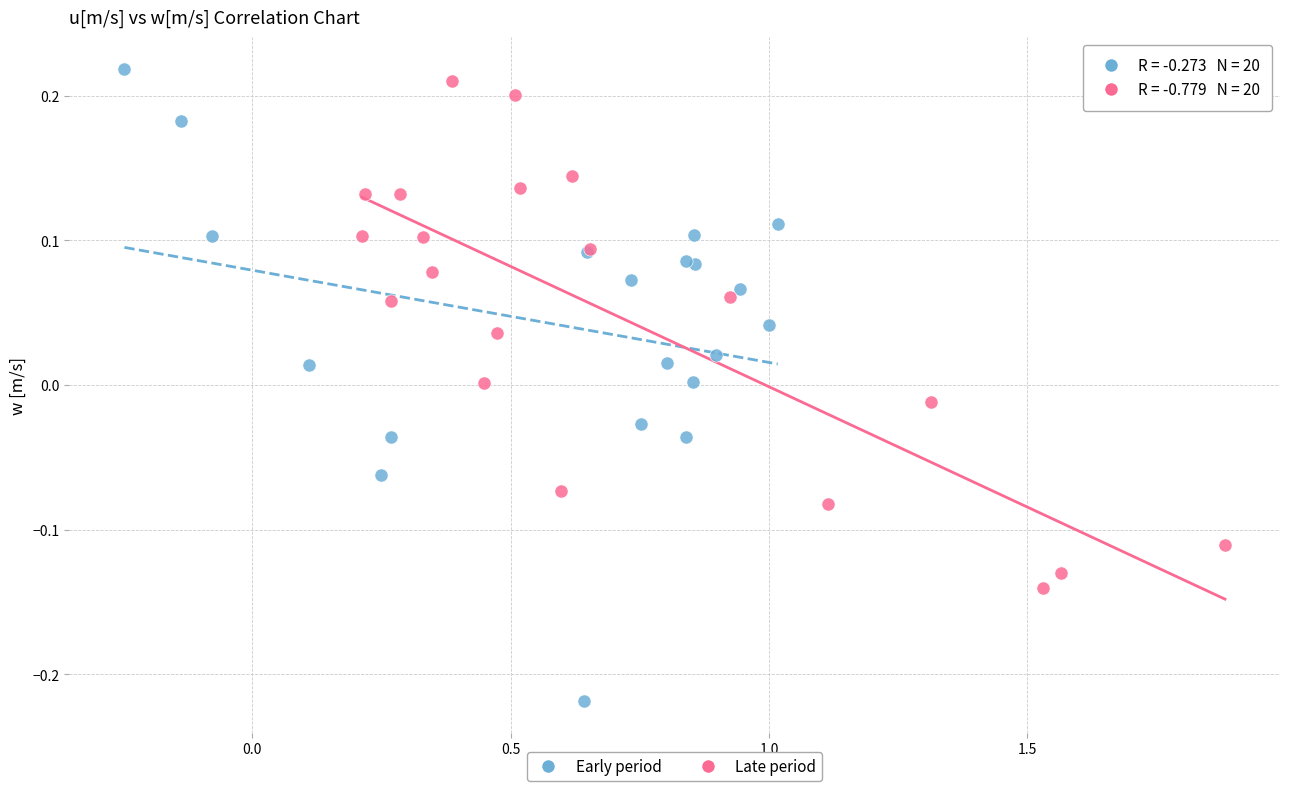

Which series has the largest Y range (max minus min)?

Early period